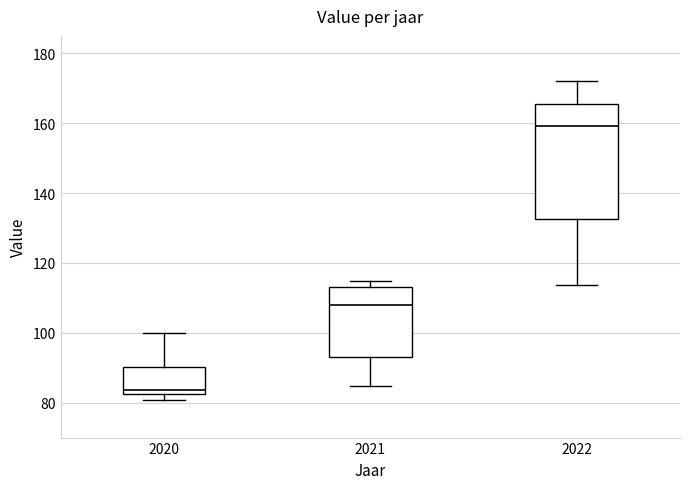

Which box's median line is the highest?

2022